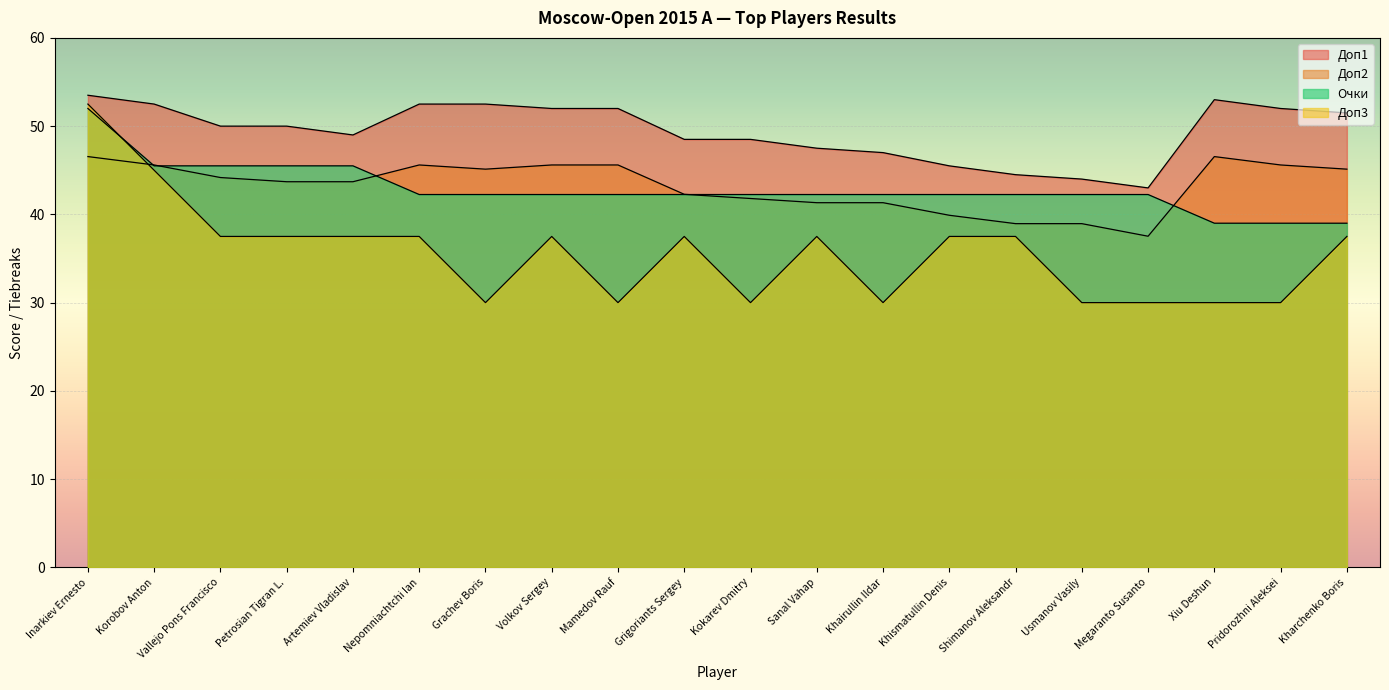

What position from the left is Xiu Deshun?

18